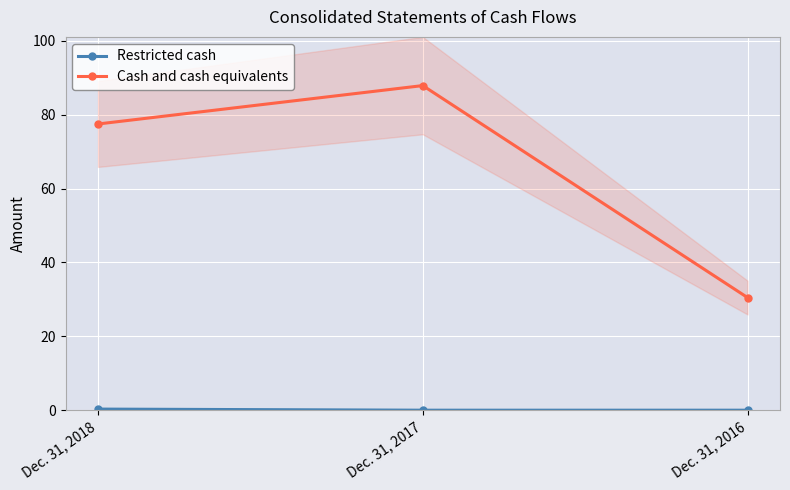

What are all the series names shown in the legend?

Restricted cash, Cash and cash equivalents